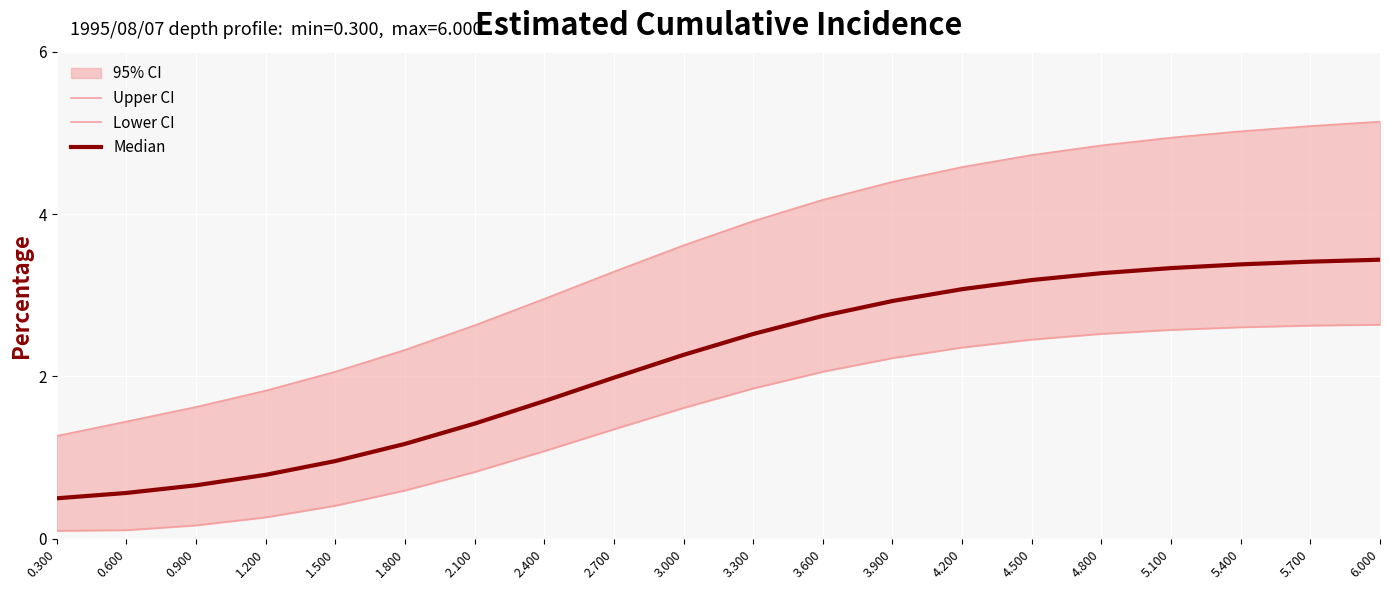

What is the average value of the Median series?

2.2